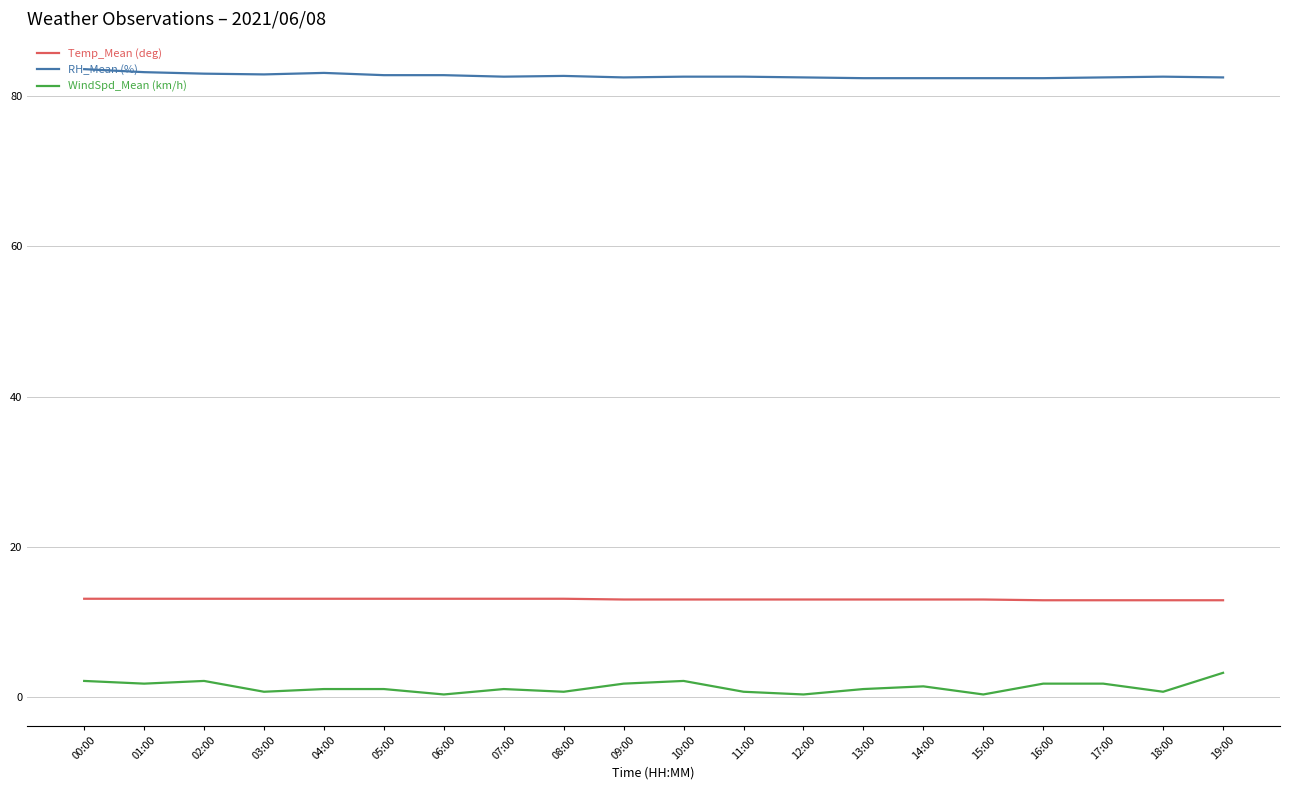

The WindSpd_Mean (km/h) series shows 1.8 at 09:00. True or false?

True